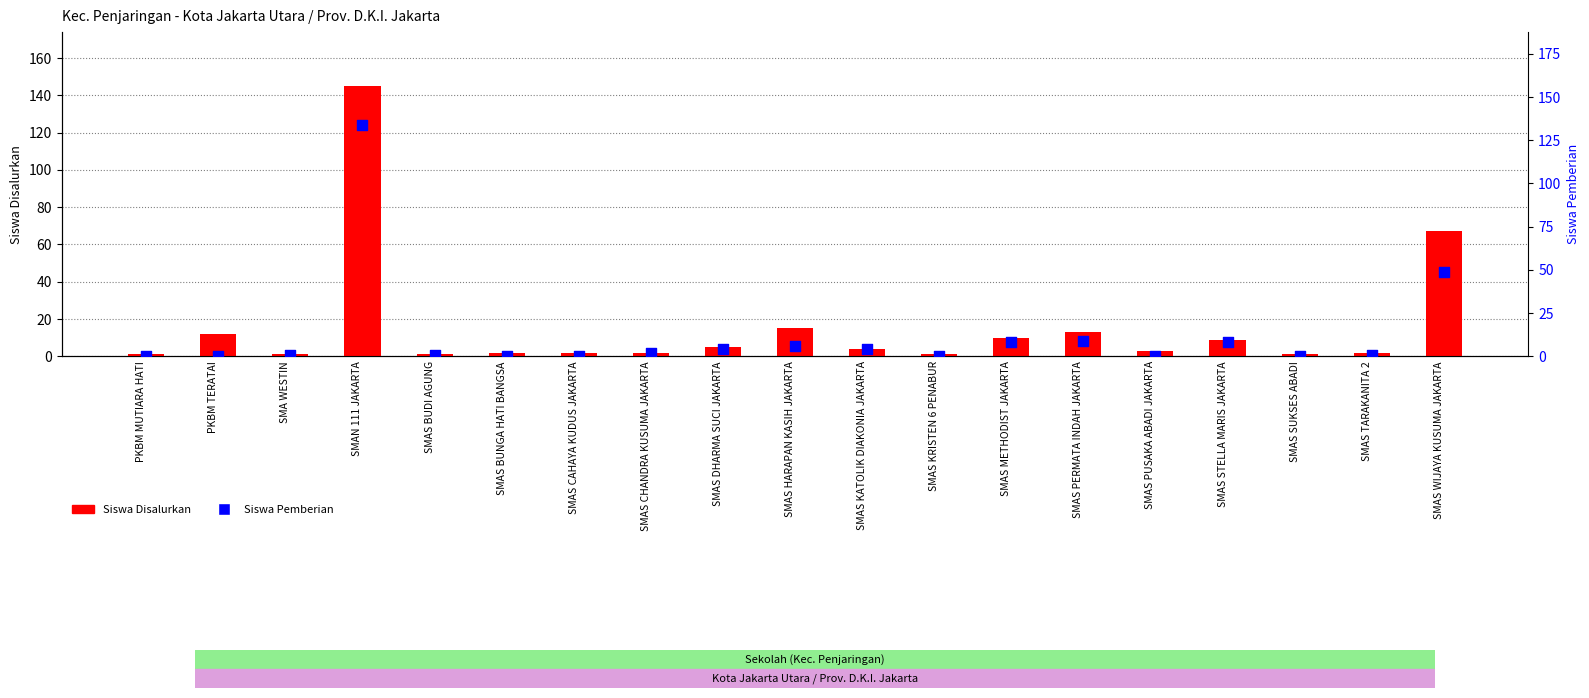

Which series has the largest total across all categories?

Siswa Disalurkan